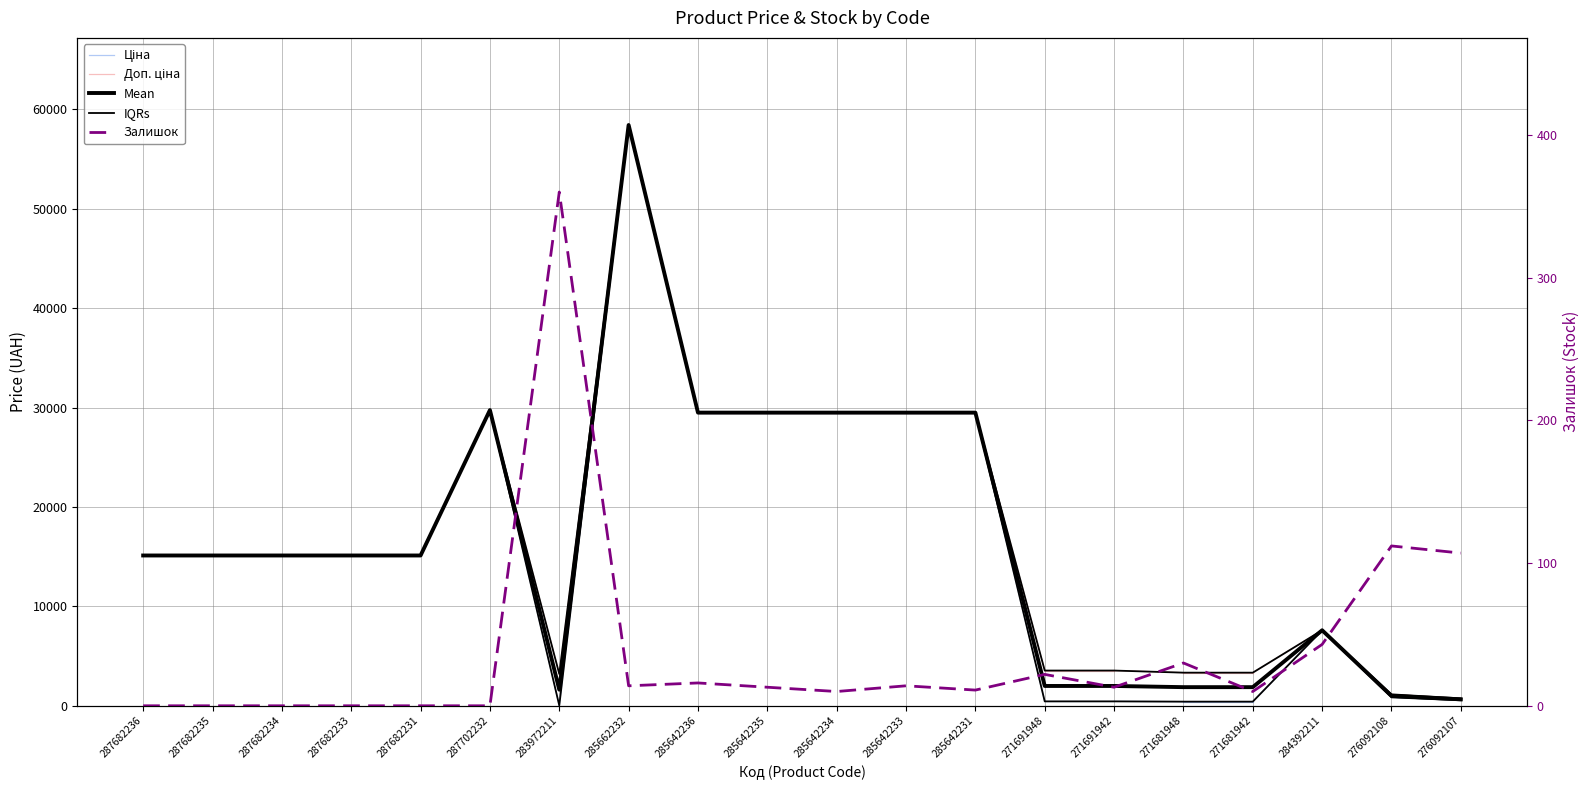

True or false: Ціна has a value of 15120.0 at 287682235.

True